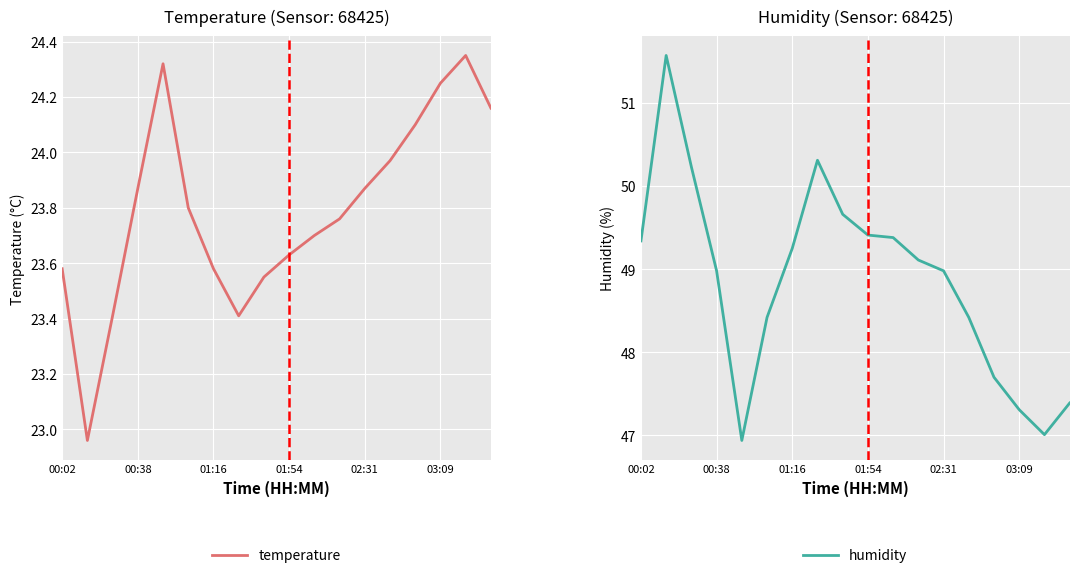

True or false: temperature and humidity intersect in this chart.

False